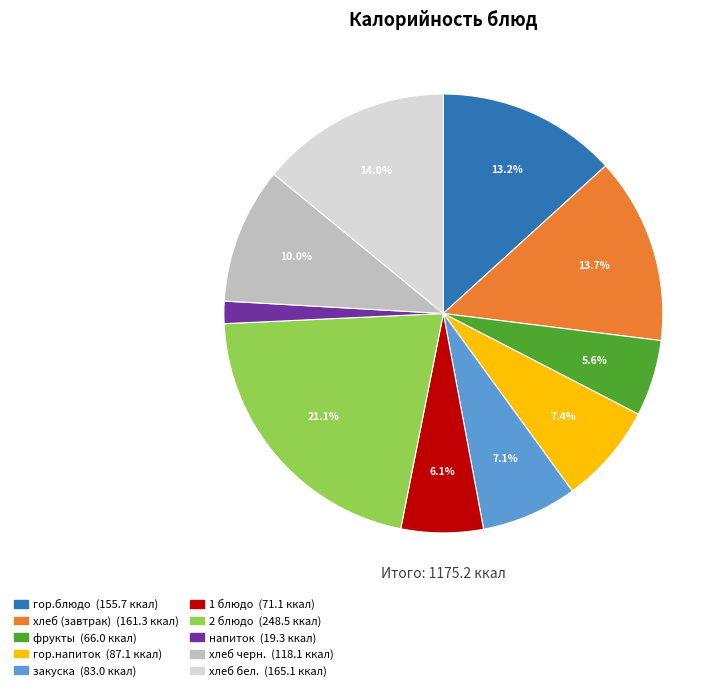

How much of the chart is everything except хлеб бел.?

86.0%